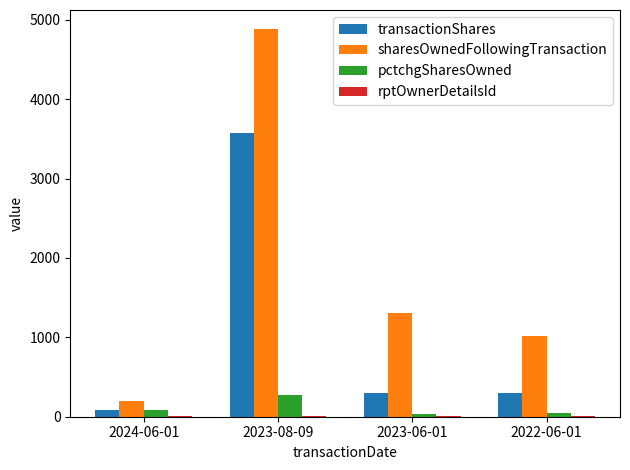

At which label is sharesOwnedFollowingTransaction closest to 2539?

2023-06-01